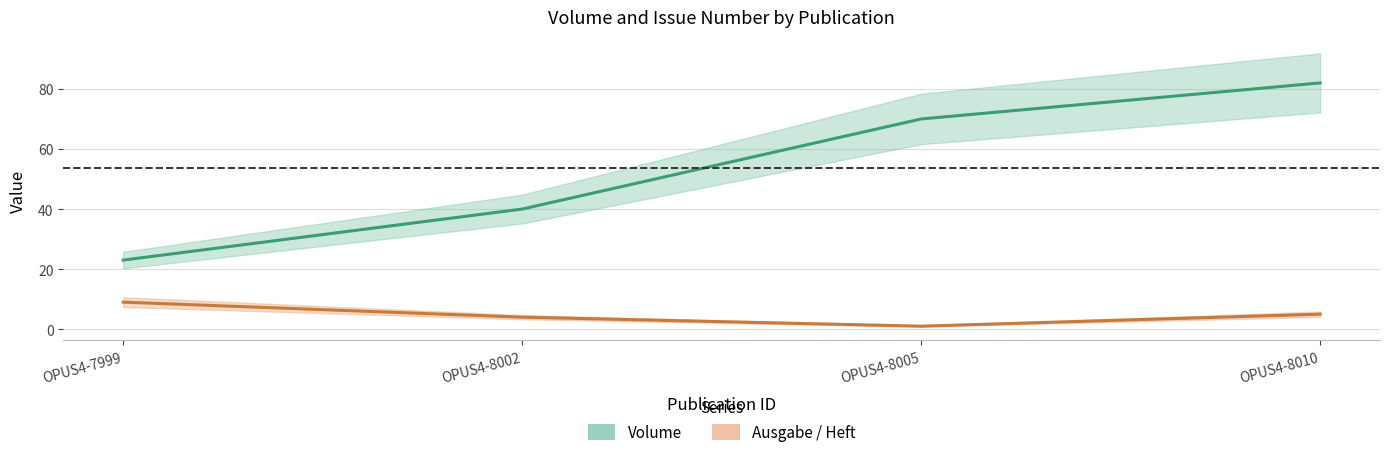

Rank the series by their maximum value, from highest to lowest.

Volume, Ausgabe / Heft